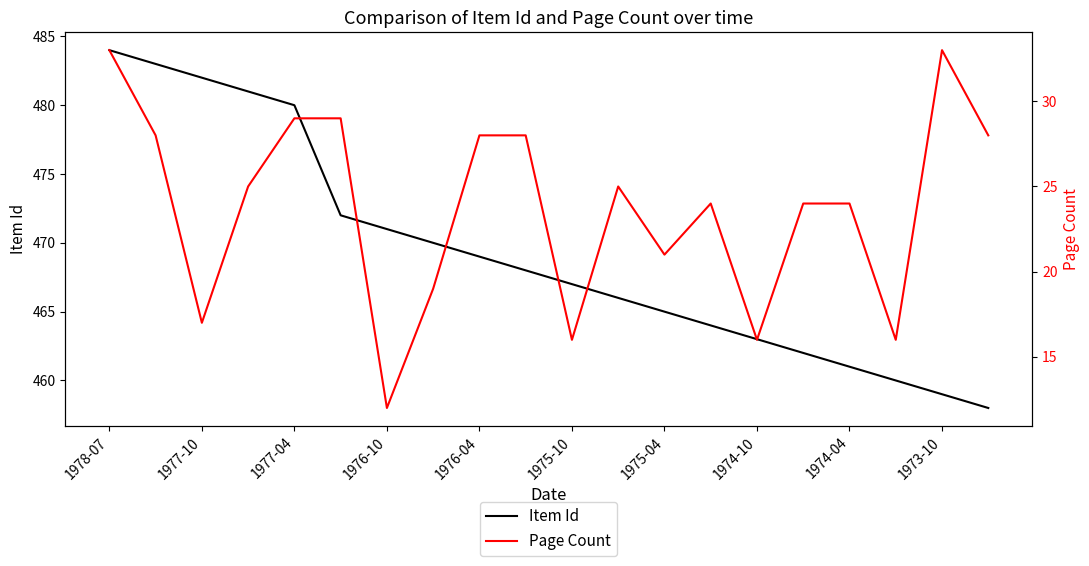

True or false: Item Id and Page Count intersect in this chart.

False